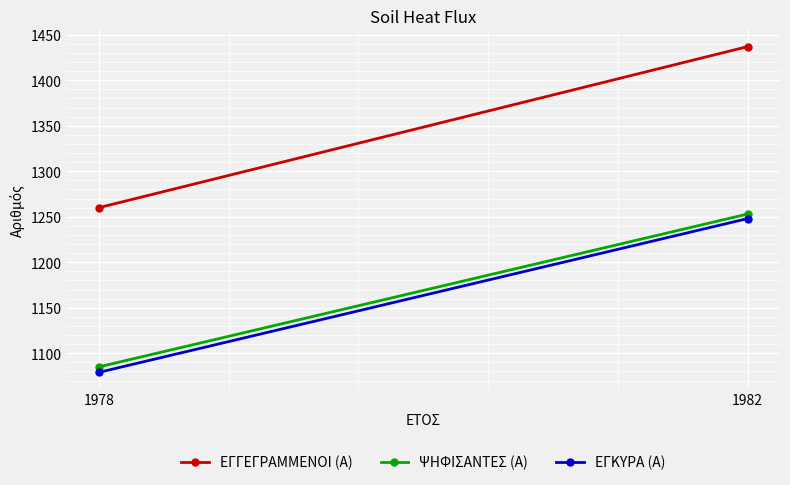

Reading left to right, what are all the values shown in this chart?

ΕΓΓΕΓΡΑΜΜΕΝΟΙ (Α): 1978=1260	1982=1437
ΨΗΦΙΣΑΝΤΕΣ (Α): 1978=1085	1982=1253
ΕΓΚΥΡΑ (Α): 1978=1079	1982=1248